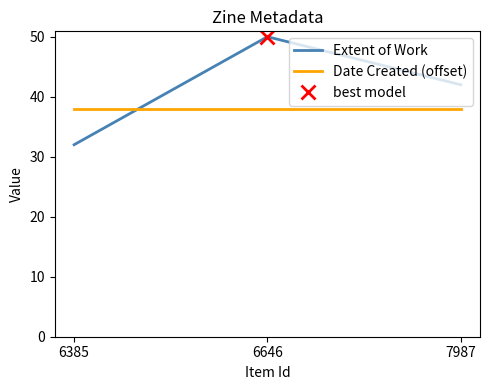

Between 6646 and 7987, which series saw the biggest shift?

Extent of Work